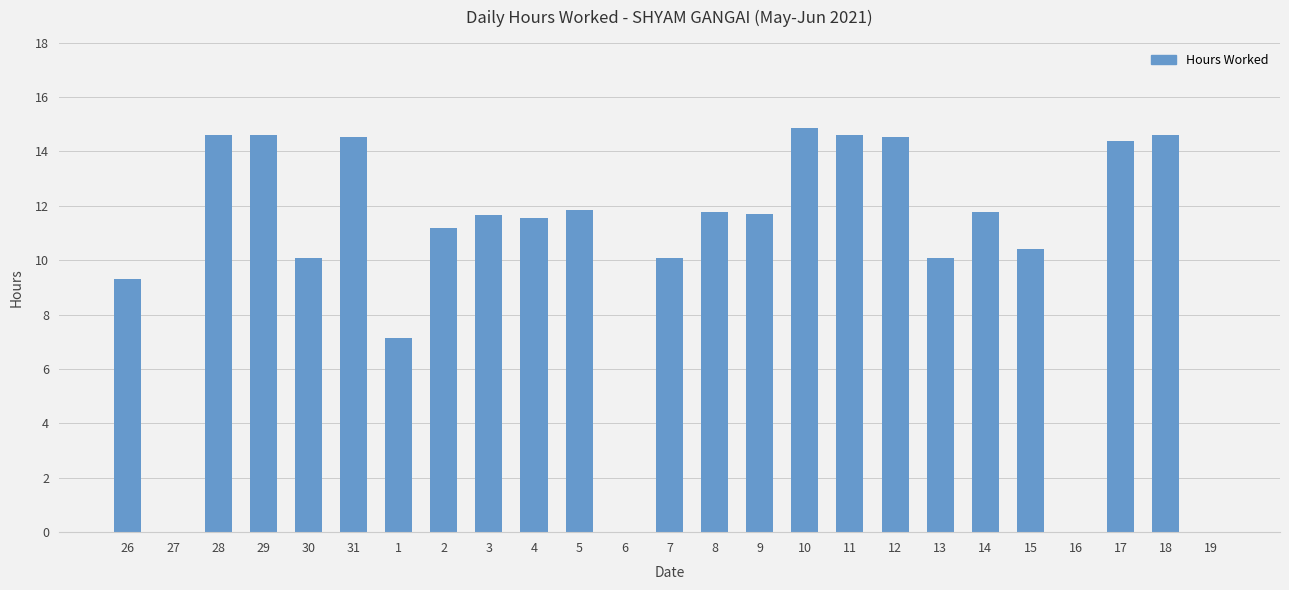

What is the change in value from 26 to 5?

+2.5